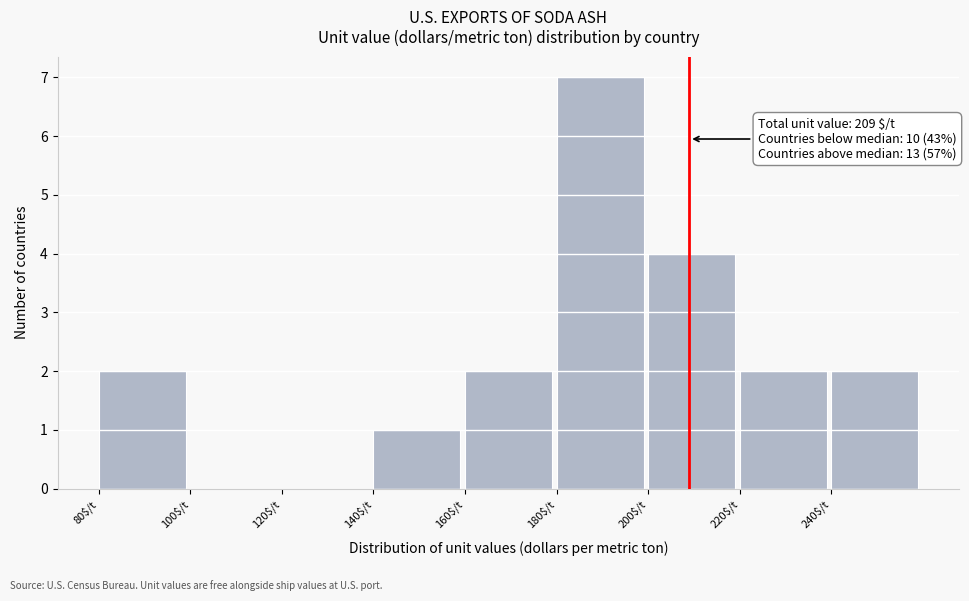

Which range on the x-axis has the tallest bar?

180 to 200